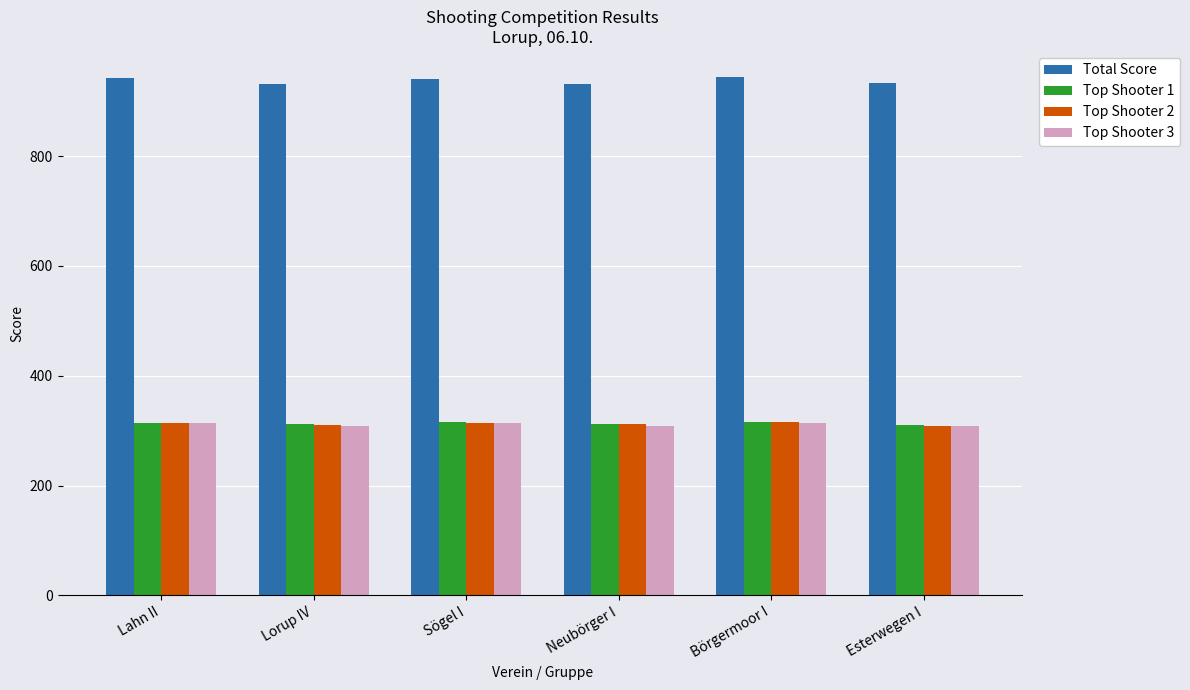

True or false: Total Score has a value of 1471.8 at Esterwegen I.

False